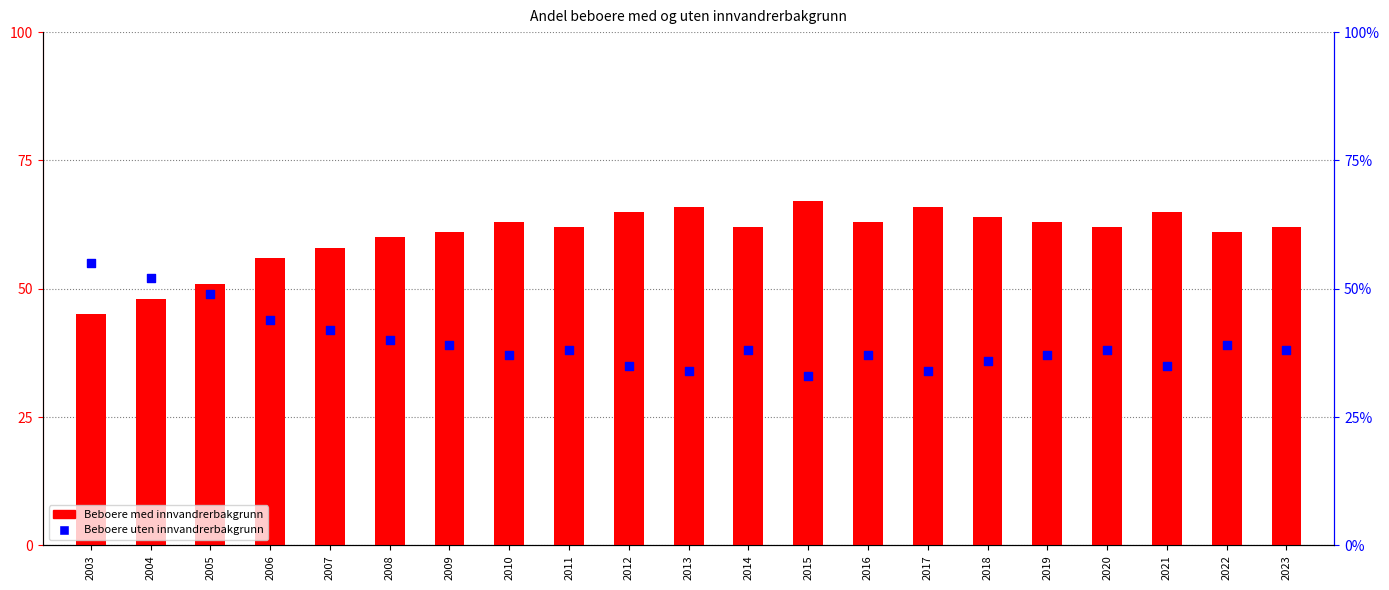

Which series reaches the maximum Y coordinate?

Beboere med innvandrerbakgrunn